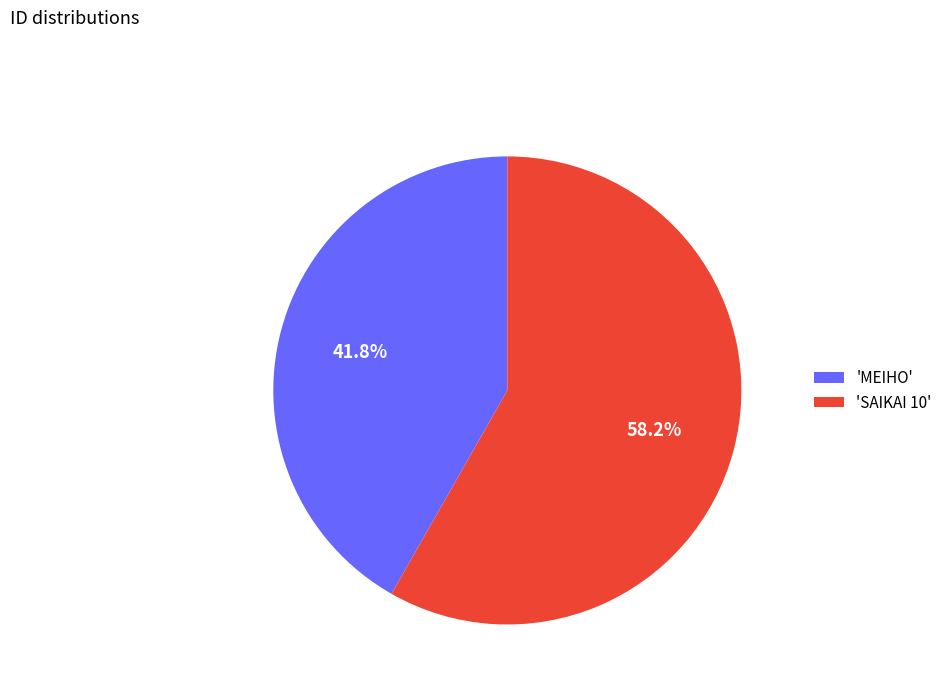

Rank the categories by value from lowest to highest.

'MEIHO', 'SAIKAI 10'